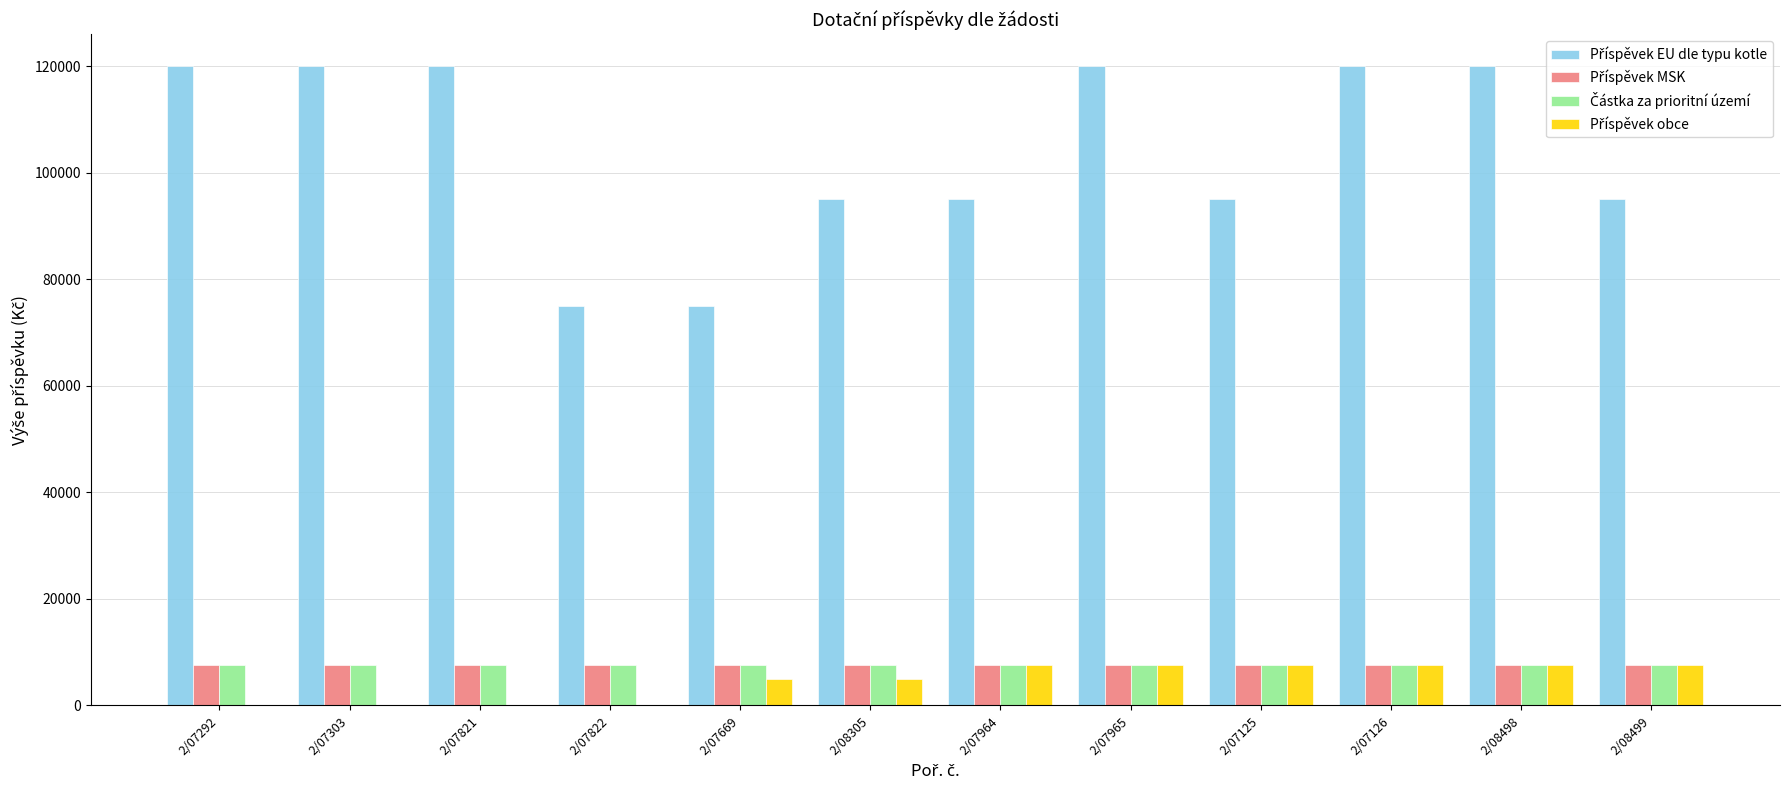

What is the maximum value shown in the chart?

120000